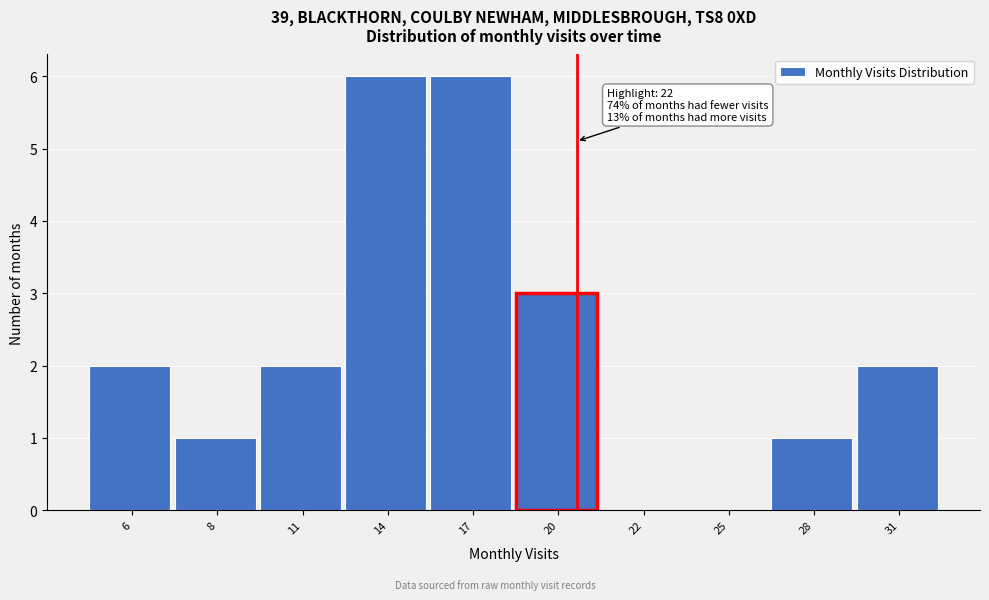

Reading left to right, list all the values displayed in this chart.

6=2	8=1	11=2	14=6	17=6	20=3	22=0	25=0	28=1	31=2